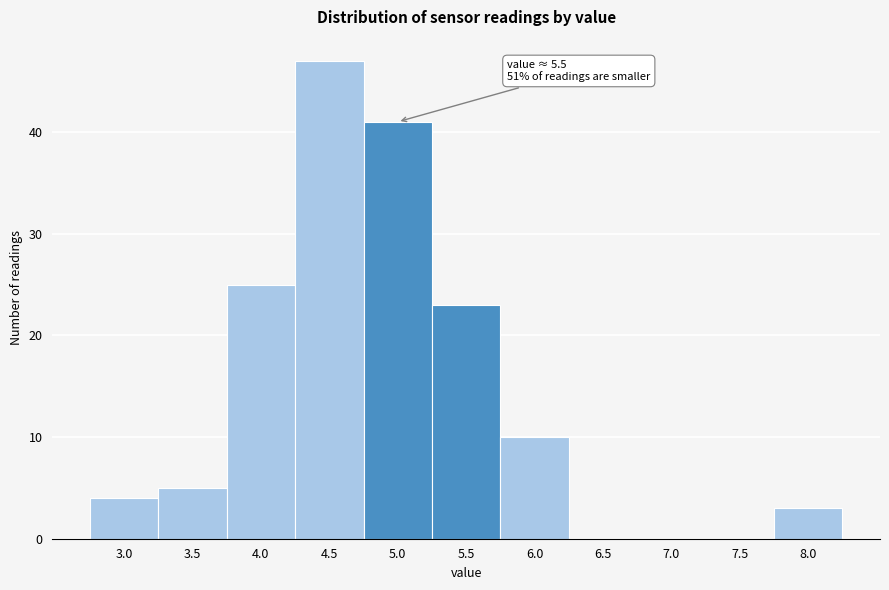

Reading right to left, what are all the values shown in this chart?

8.0=3	7.5=0	7.0=0	6.5=0	6.0=10	5.5=23	5.0=41	4.5=47	4.0=25	3.5=5	3.0=4